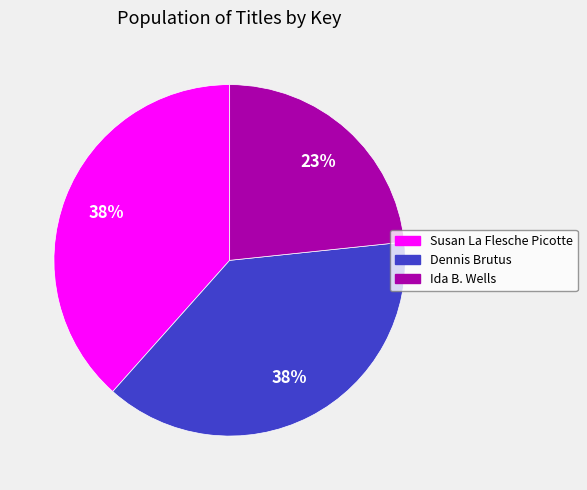

What is the smallest slice in the pie chart?

Ida B. Wells